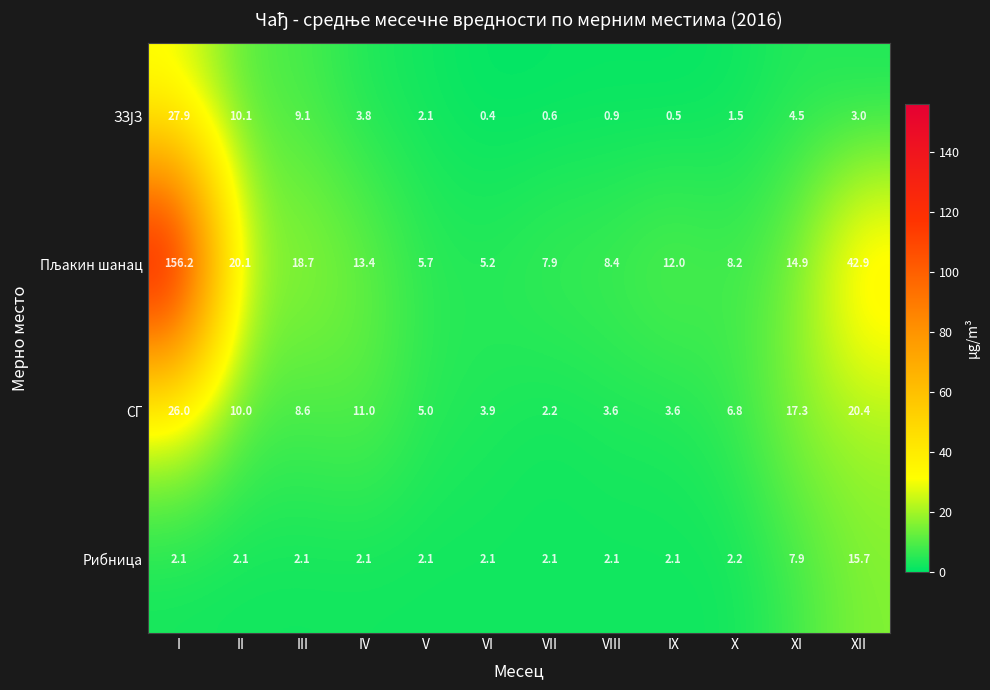

At which category is the sum across all series the highest?

I